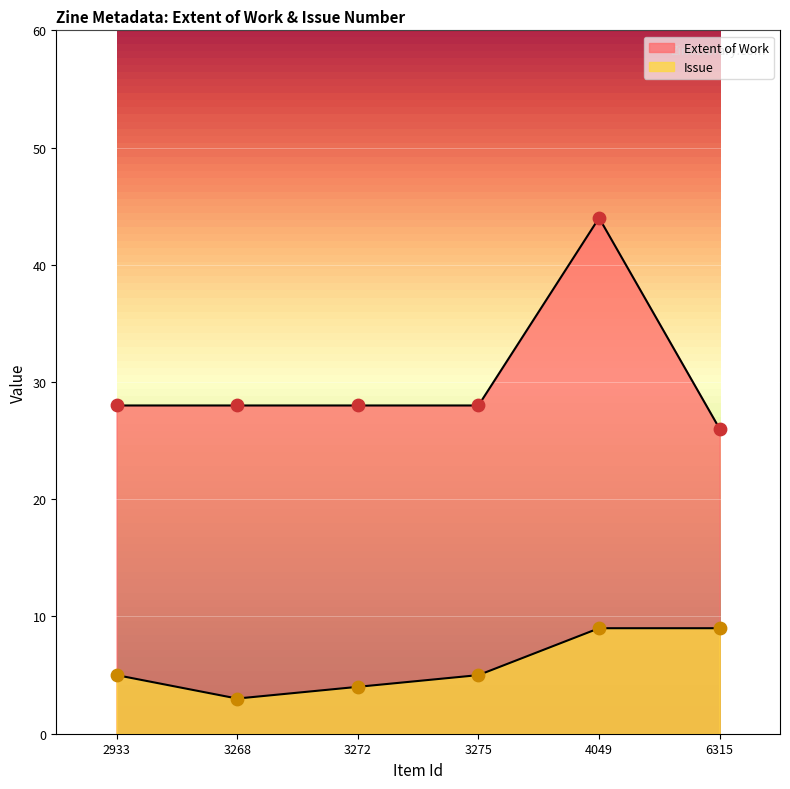

What is the total value across all series at 3268?

31